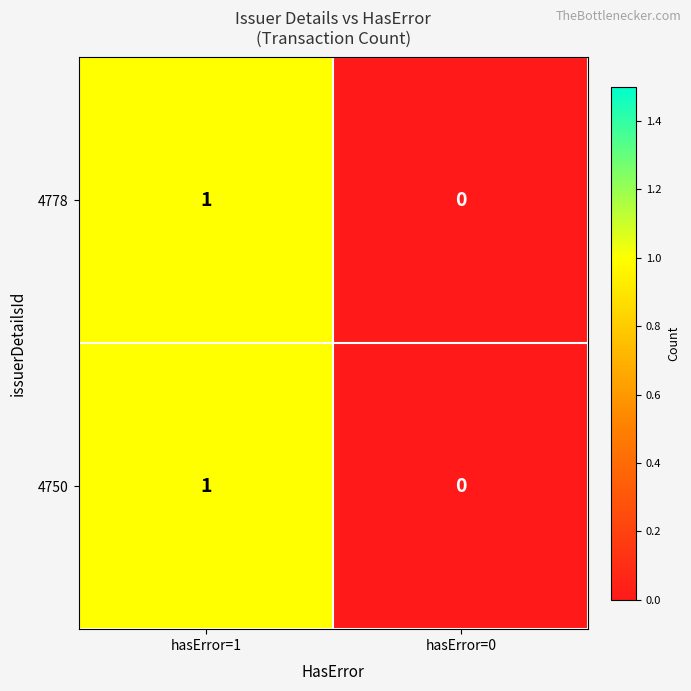

Reading right to left, extract all data points from this chart.

4778: hasError=0=0	hasError=1=1
4750: hasError=0=0	hasError=1=1